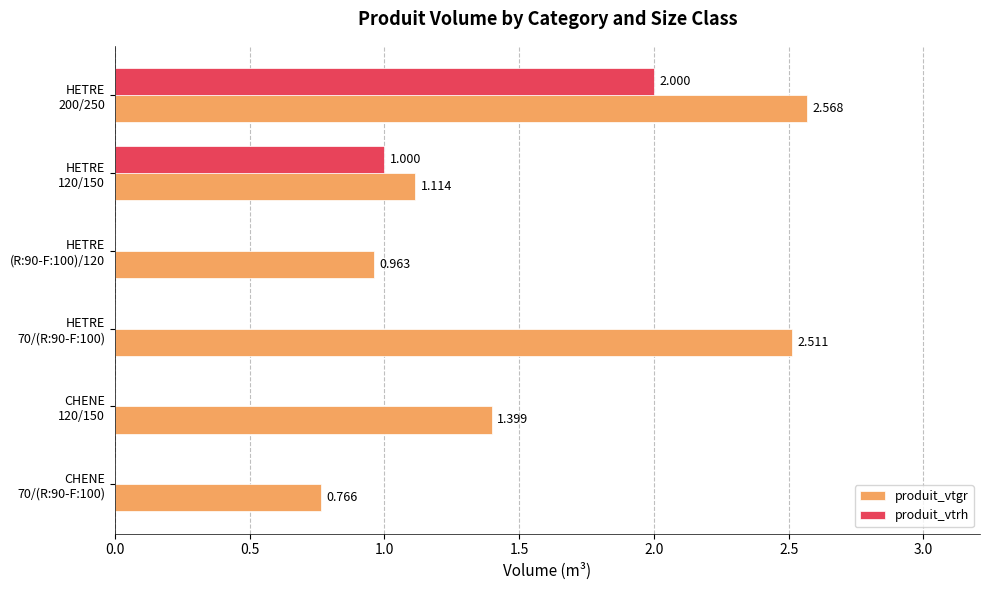

Which category has the highest value in the produit_vtrh series?

HETRE
200/250